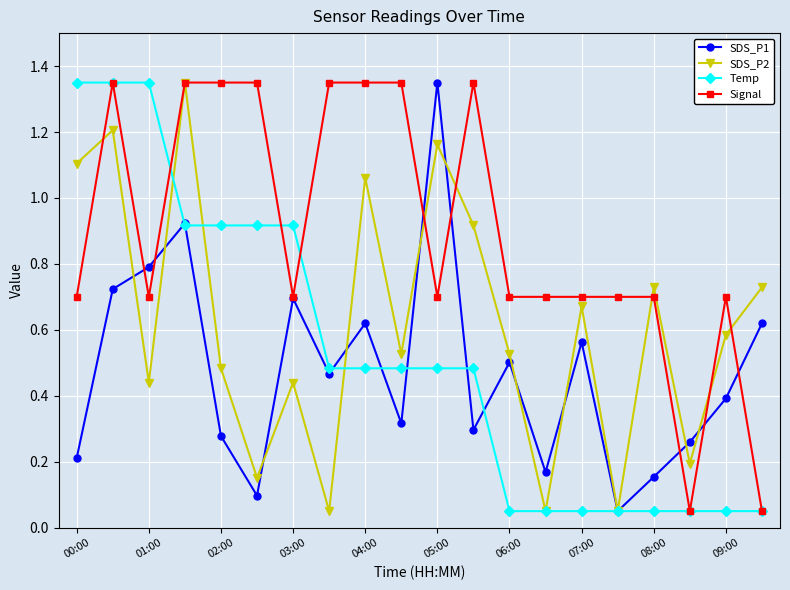

At how many categories does at least one series exceed 1?

11